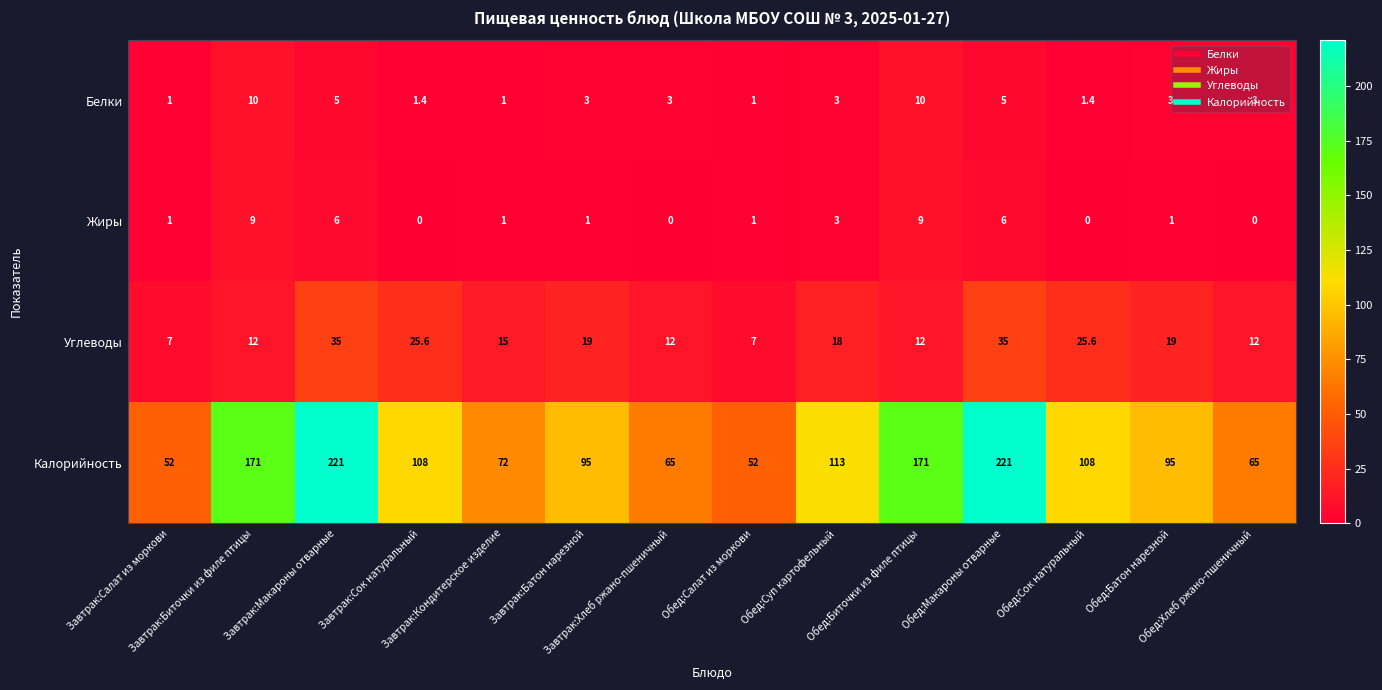

Rank the series by their maximum value, from highest to lowest.

Калорийность, Углеводы, Белки, Жиры